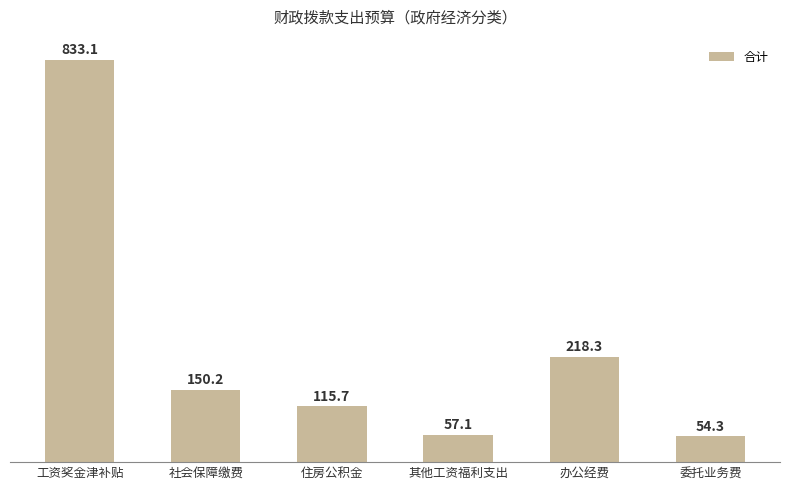

What is the value of the 5th bar from the left?

218.3